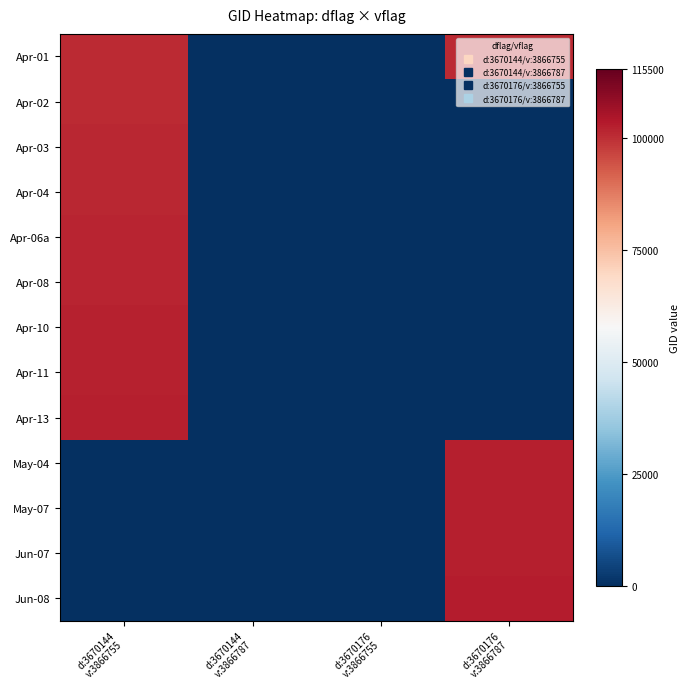

Which series has the largest total across all categories?

Apr-01